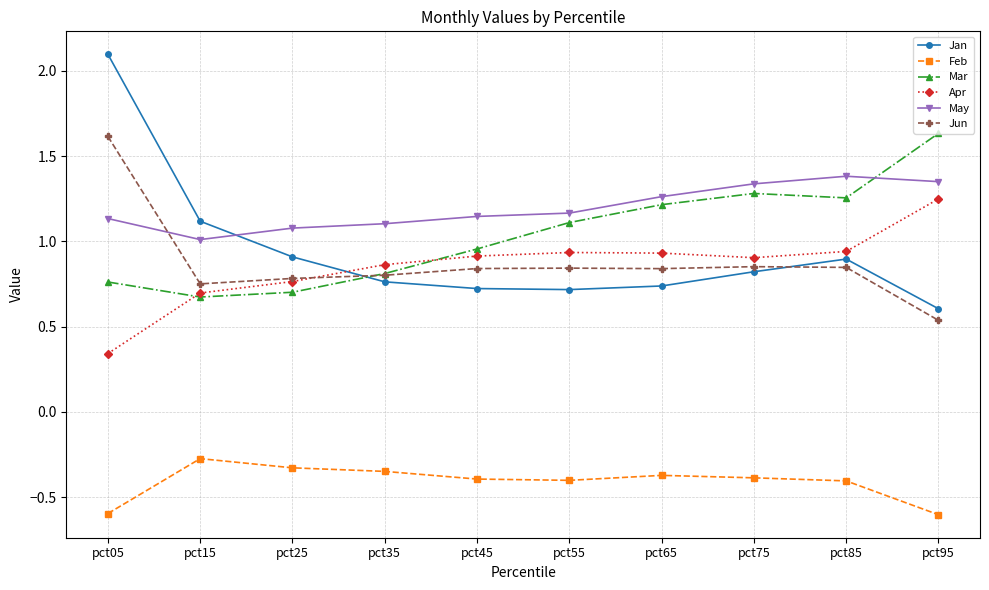

True or false: Apr and May intersect in this chart.

False